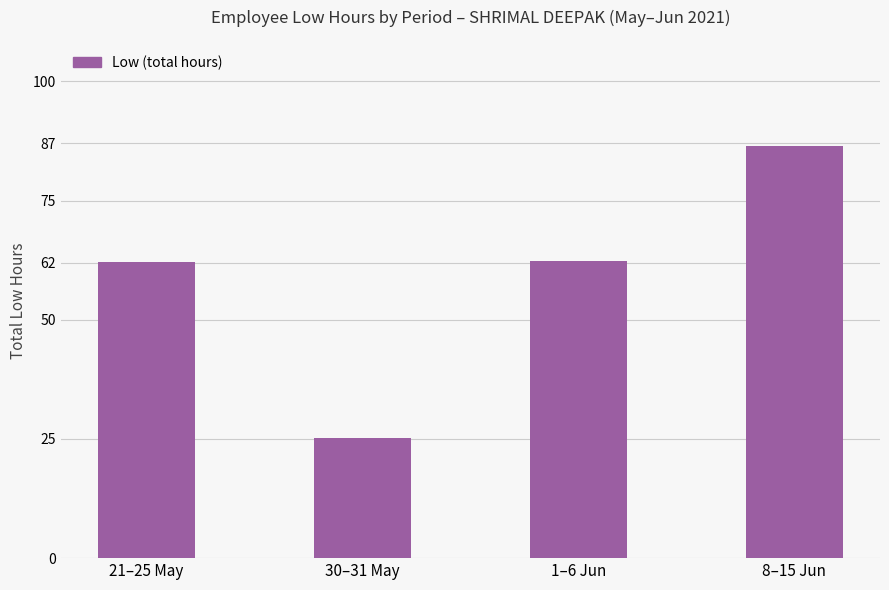

Read the value at 8–15 Jun.

86.5